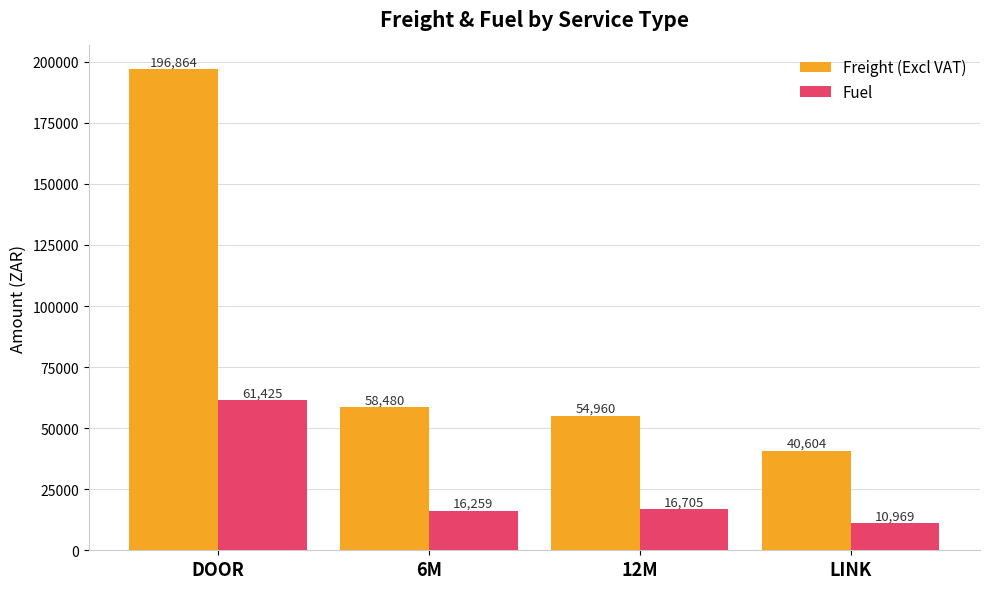

Is it true that Fuel equals 16259.3 at 6M?

True